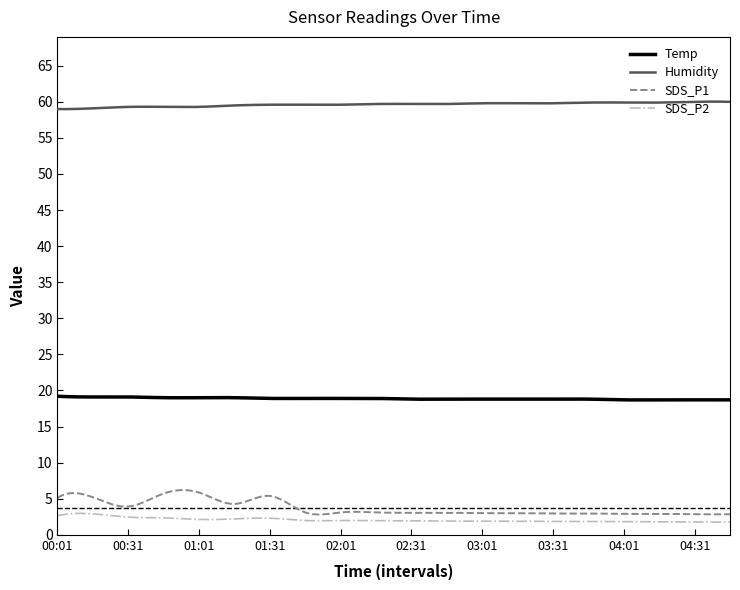

True or false: Humidity and Temp cross at least once.

False